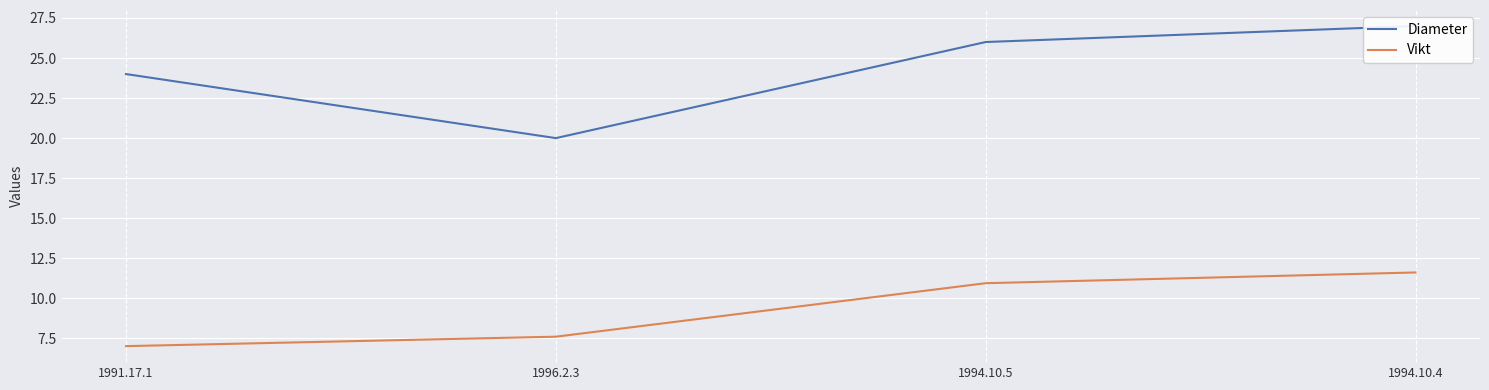

Which series has the largest total across all categories?

Diameter